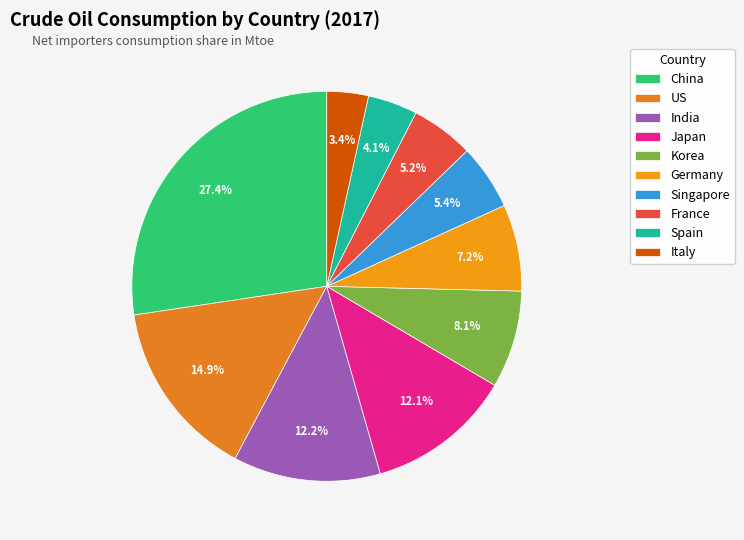

How many slices are in this pie chart?

10